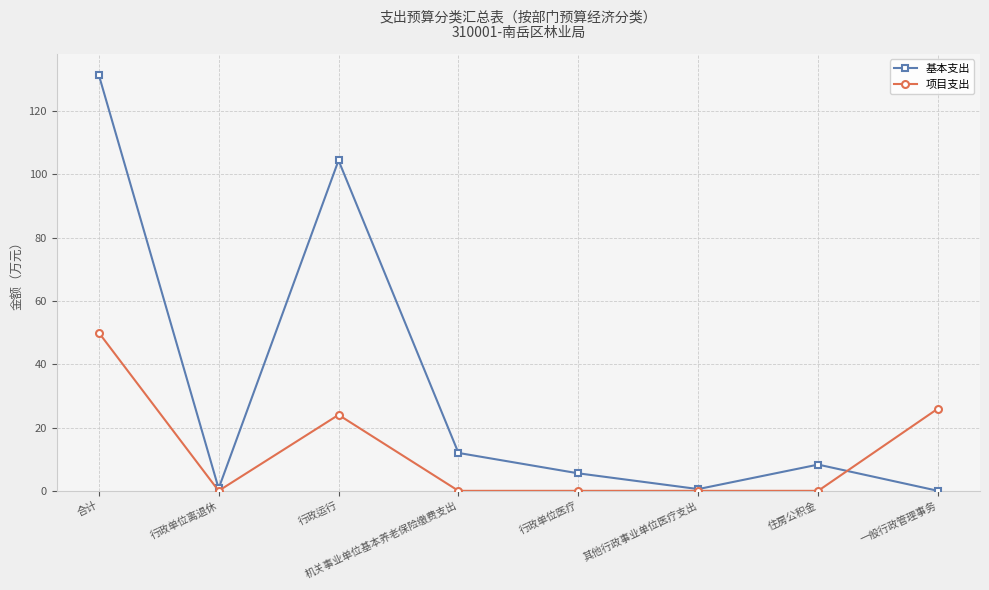

At which category is the sum across all series the highest?

合计